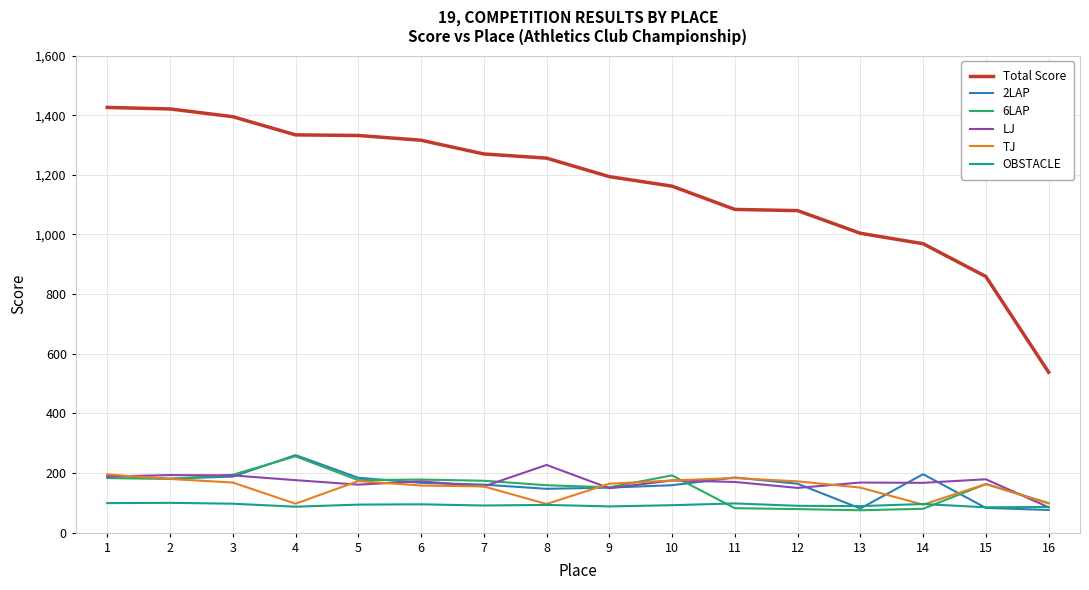

True or false: 6LAP and Total Score intersect in this chart.

False